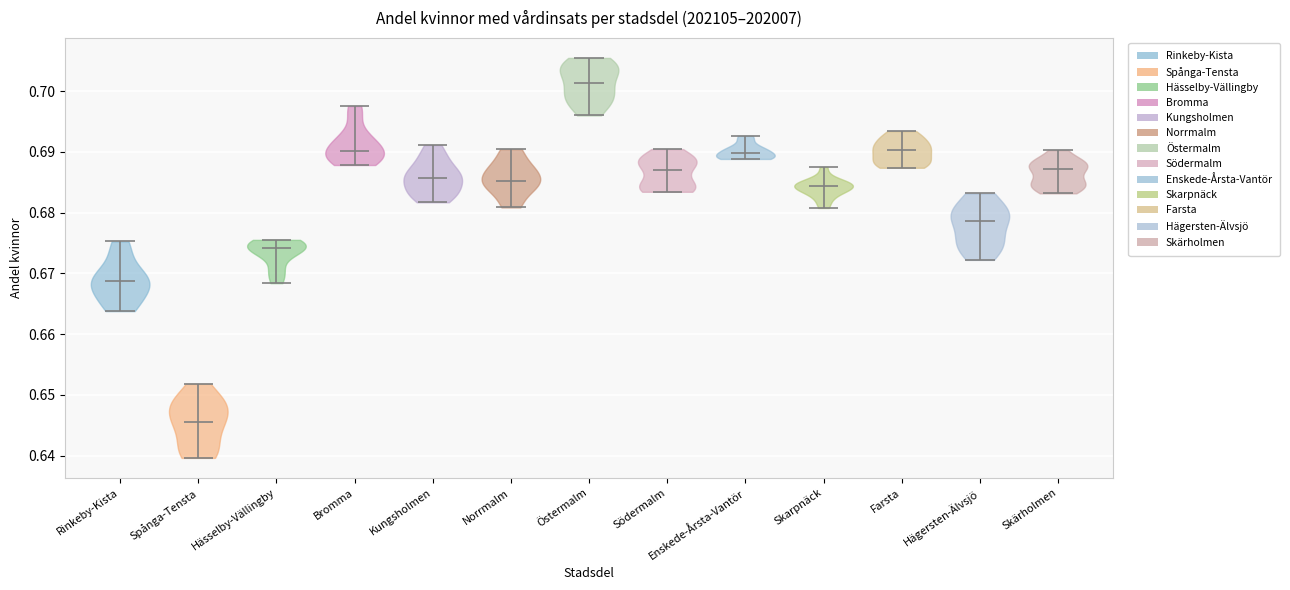

Which violin has the highest median line?

Östermalm